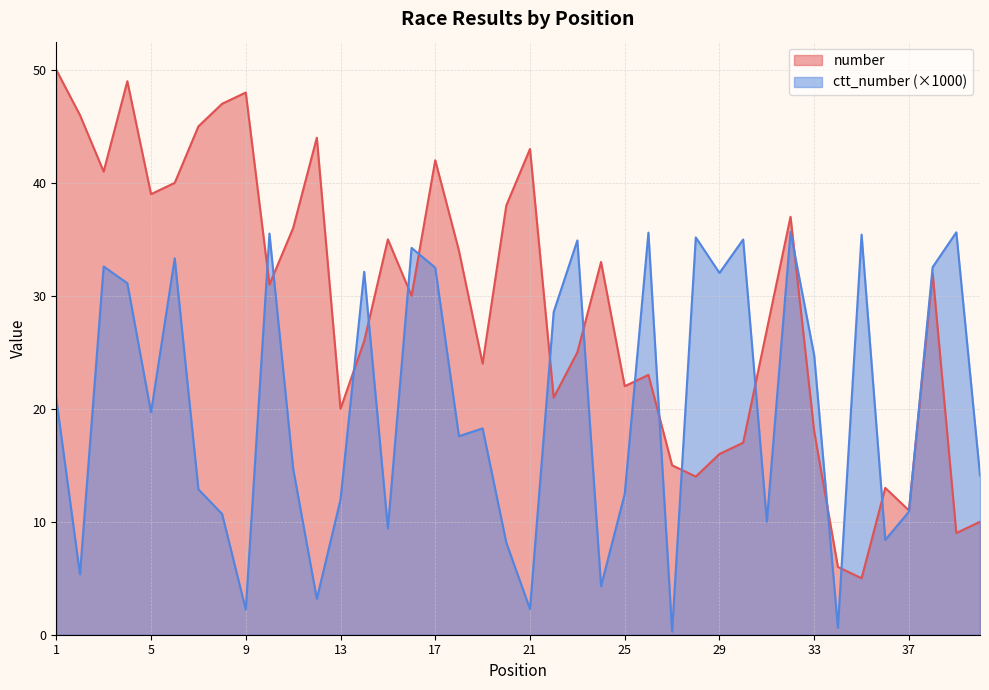

Rank the categories by ctt_number value from highest to lowest.

32, 39, 26, 10, 35, 28, 30, 23, 16, 6, 3, 38, 17, 14, 29, 4, 22, 33, 1, 5, 19, 18, 11, 40, 7, 25, 13, 37, 8, 31, 15, 36, 20, 2, 24, 12, 21, 9, 34, 27